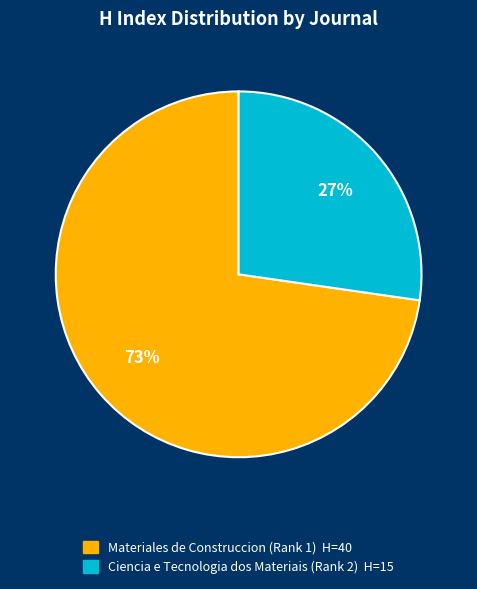

Which category accounts for the majority?

Materiales de Construccion (Rank 1)